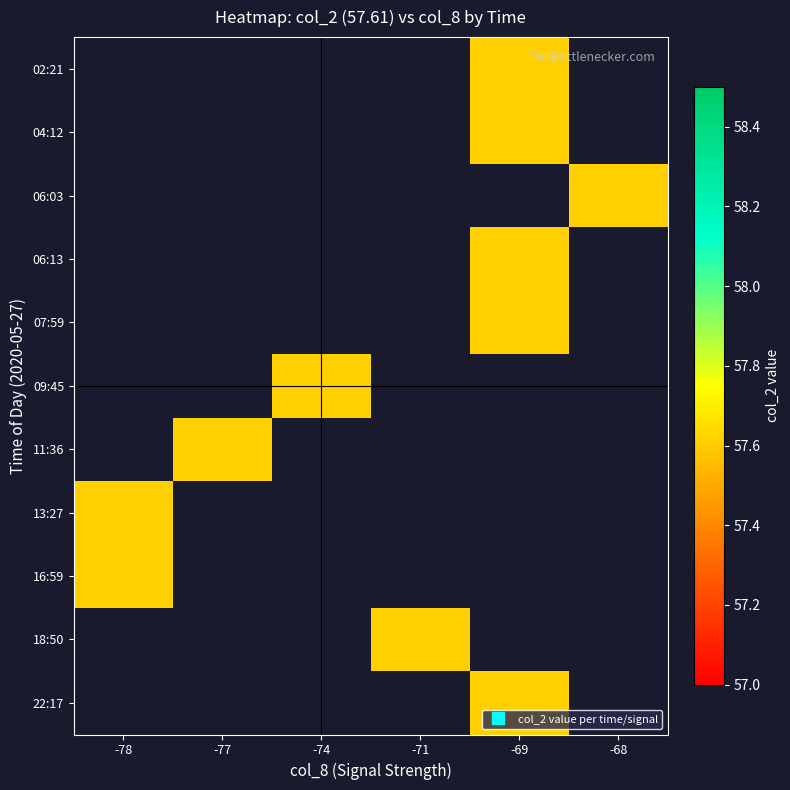

Between -68 and -69, which is larger?

-69